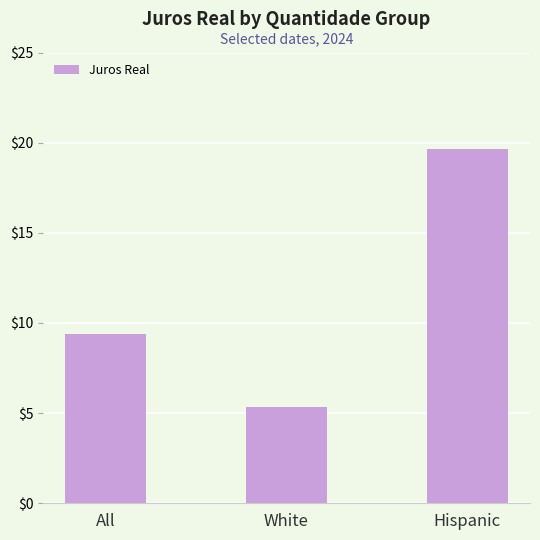

At which label is the value closest to 12?

All